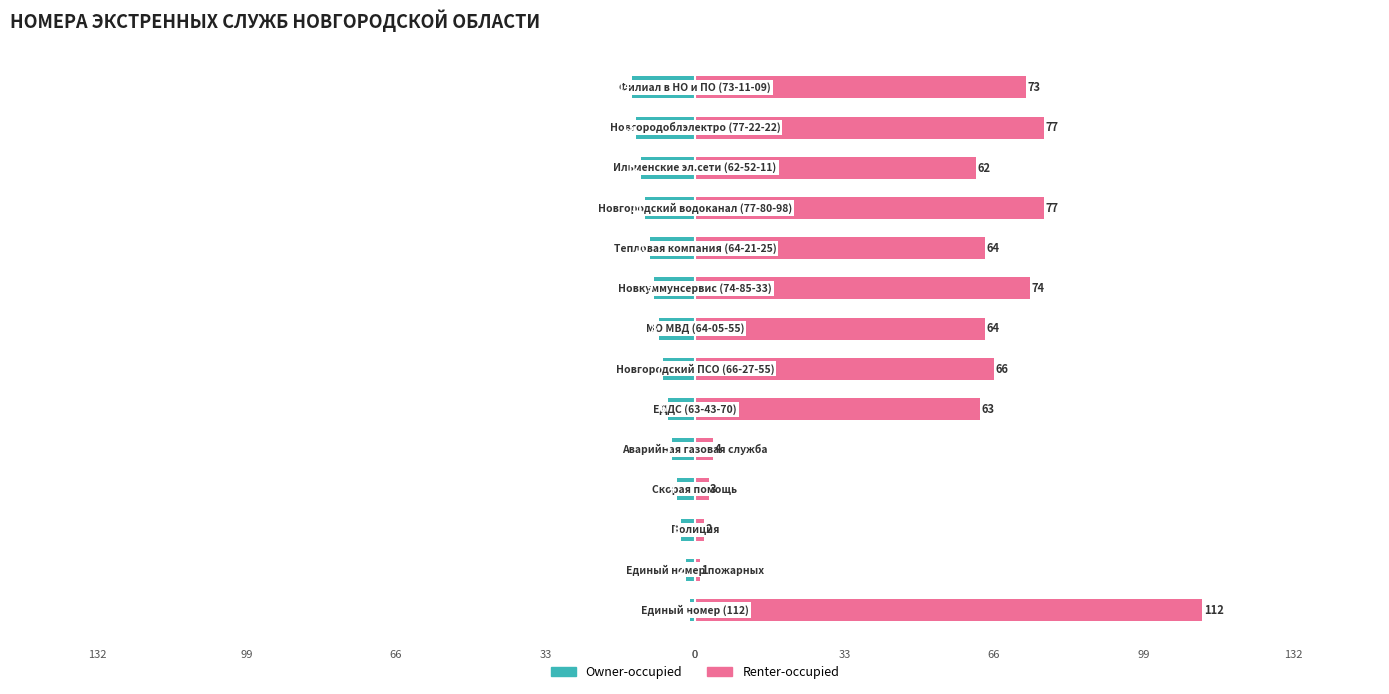

What is the difference between the maximum and second lowest values in the Owner-occupied series?

12